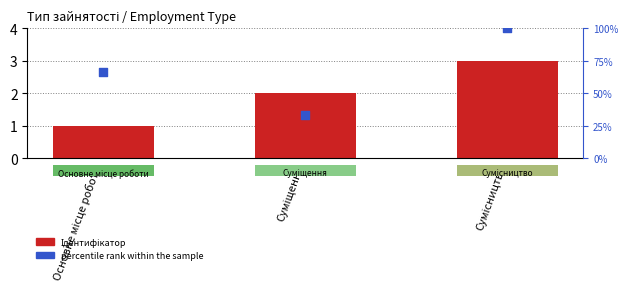

What are all the series names shown in the legend?

Ідентифікатор, percentile rank within the sample